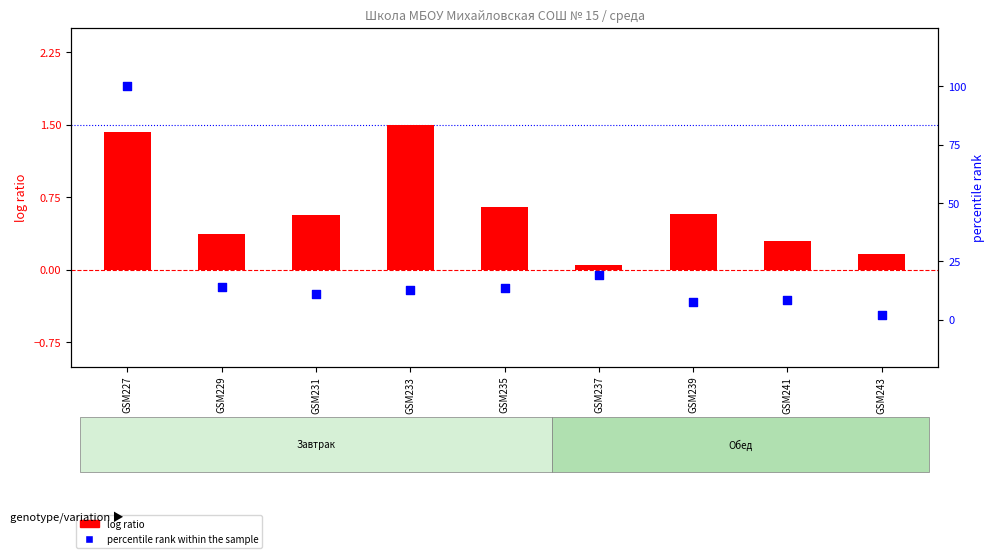

What is the total value across all series at GSM227?

101.4